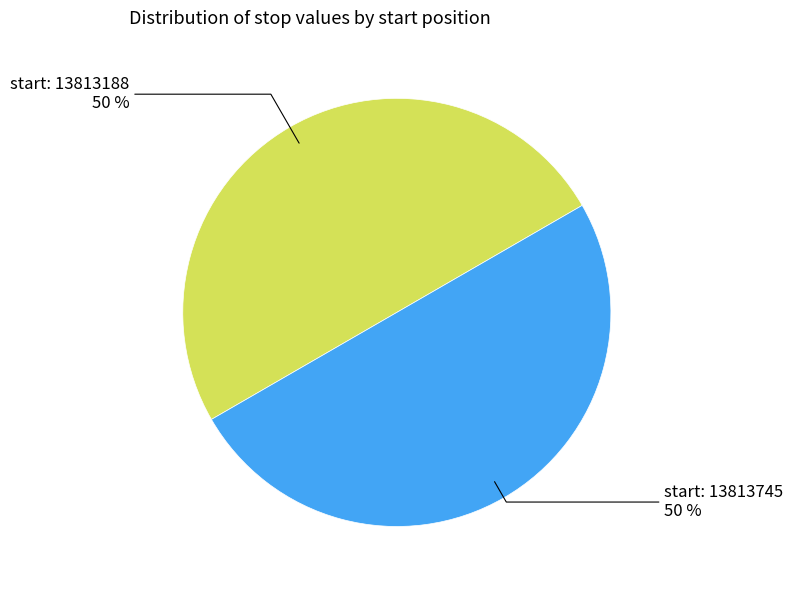

To the nearest percent, what is the average slice percentage?

50%